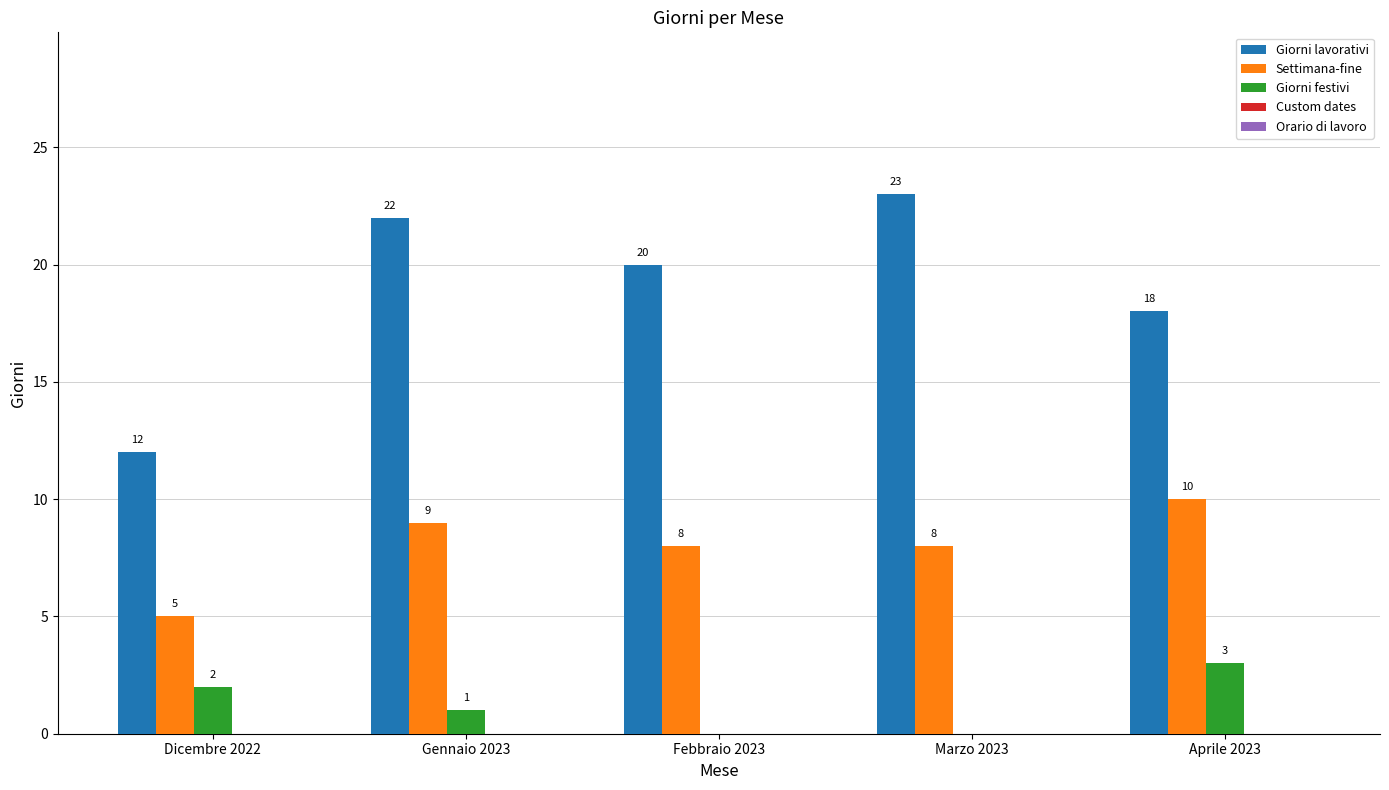

Count the number of categories in the chart.

5